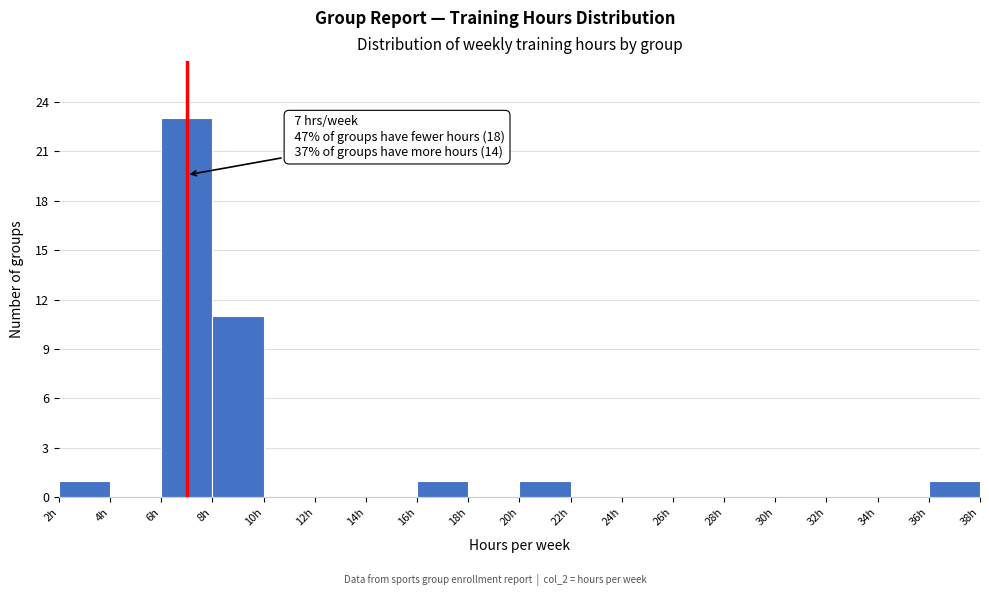

Which range on the x-axis has the tallest bar?

6 to 8